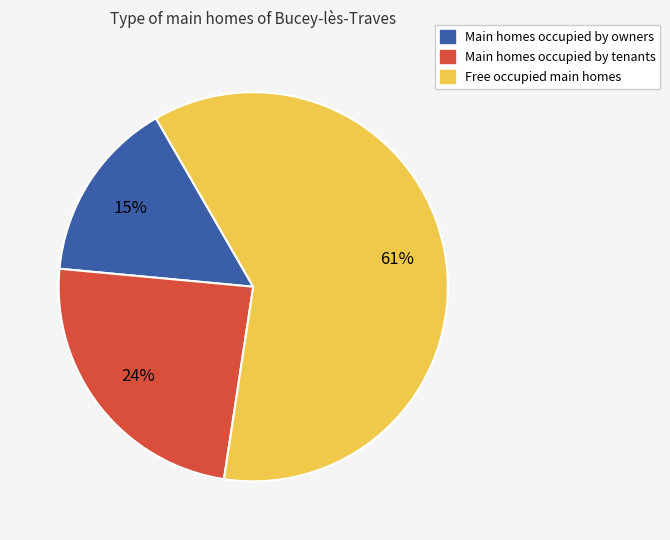

To the nearest percent, what is the difference between the largest and smallest slice percentages?

46%